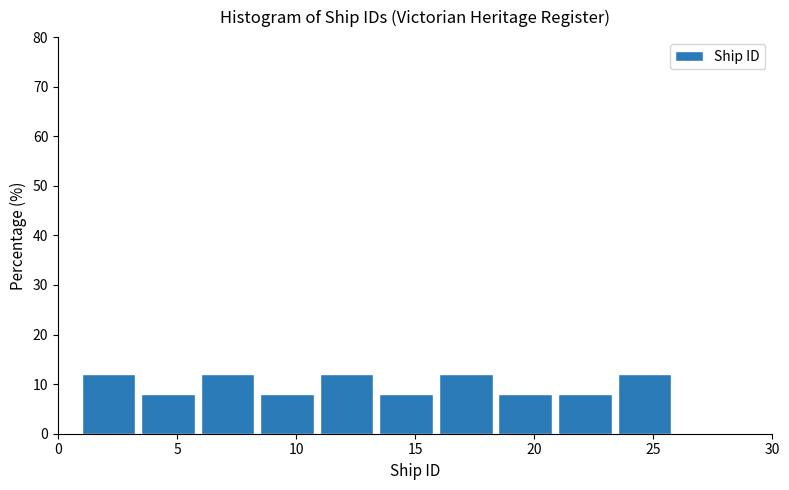

Reading left to right, list every bar in this chart as the range it spans on the x-axis followed by its height. The values are not printed on the chart, so give them approximately, as read against the axis.

1.0 to 3.5: 12
3.5 to 6.0: 8
6.0 to 8.5: 12
8.5 to 11.0: 8
11.0 to 13.5: 12
13.5 to 16.0: 8
16.0 to 18.5: 12
18.5 to 21.0: 8
21.0 to 23.5: 8
23.5 to 26.0: 12